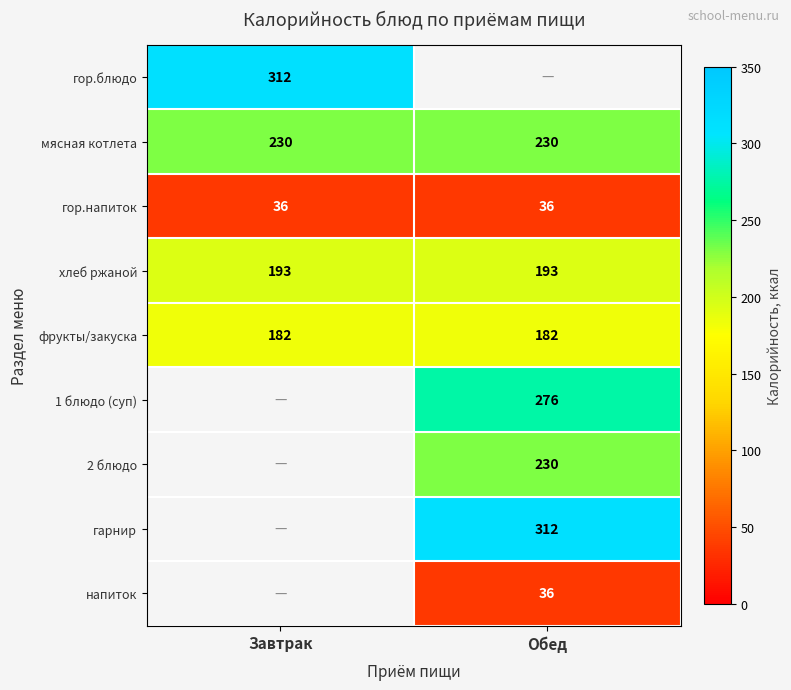

Which label corresponds to the smallest value in the chart?

Завтрак